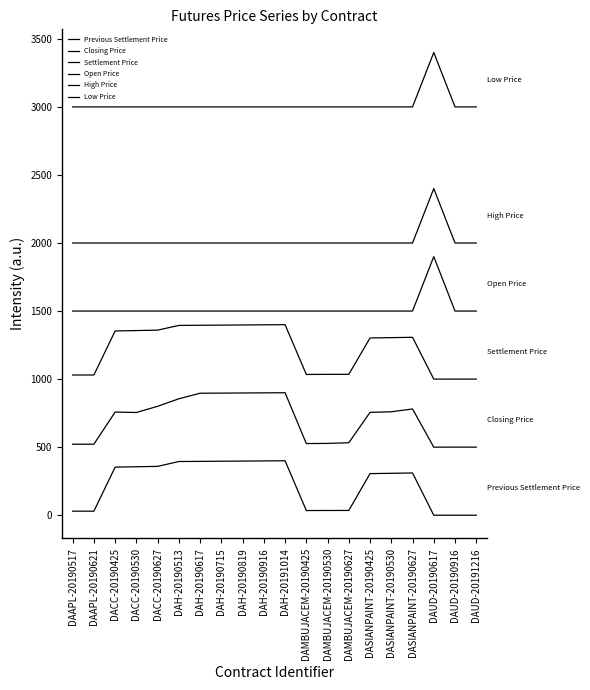

Does the chart have visible grid lines?

No